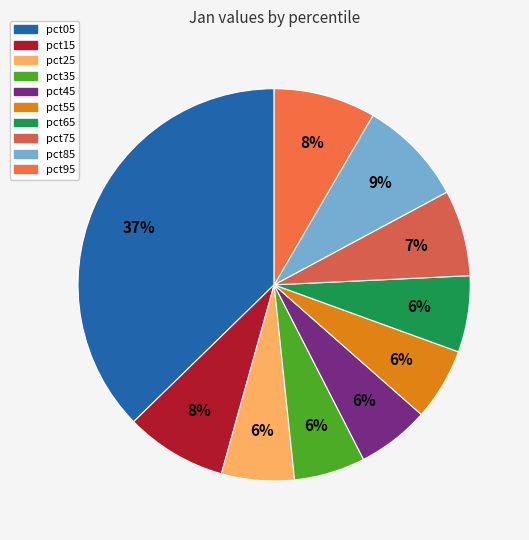

To the nearest percent, what is the difference between the pct55 and pct05 slice percentages?

31%